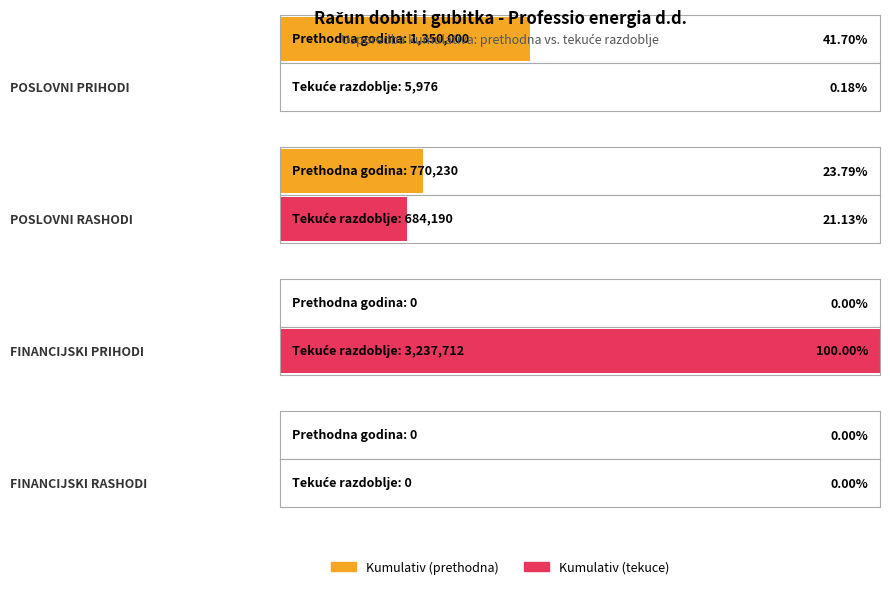

At which label does Kumulativ (prethodna) reach its peak?

POSLOVNI PRIHODI